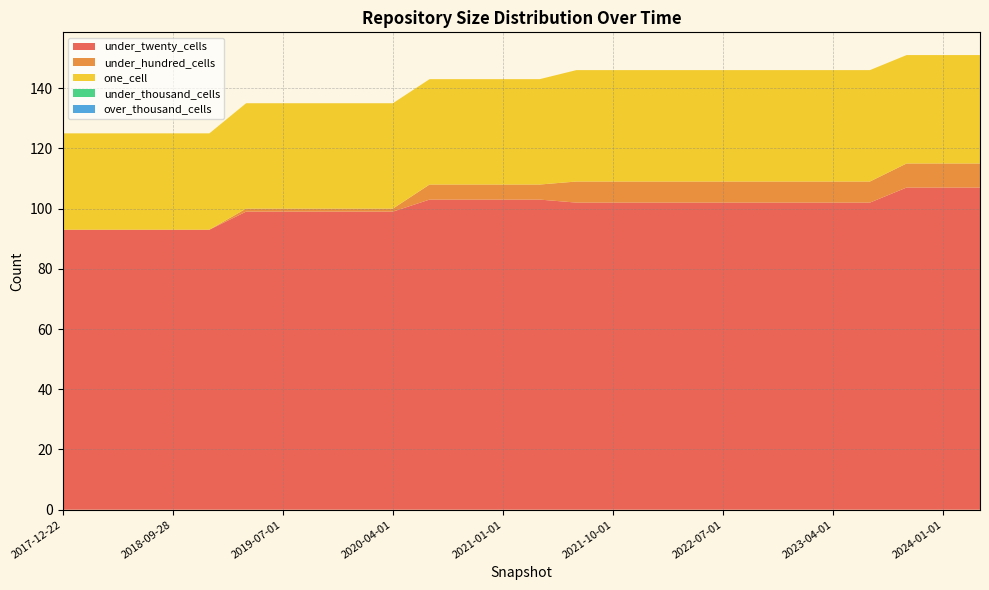

Reading left to right, transcribe all the data shown in this chart.

under_twenty_cells: 93	93	93	93	93	99	99	99	99	99	103	103	103	103	102	102	102	102	102	102	102	102	102	107	107	107
under_hundred_cells: 0	0	0	0	0	1	1	1	1	1	5	5	5	5	7	7	7	7	7	7	7	7	7	8	8	8
one_cell: 32	32	32	32	32	35	35	35	35	35	35	35	35	35	37	37	37	37	37	37	37	37	37	36	36	36
under_thousand_cells: 0	0	0	0	0	0	0	0	0	0	0	0	0	0	0	0	0	0	0	0	0	0	0	0	0	0
over_thousand_cells: 0	0	0	0	0	0	0	0	0	0	0	0	0	0	0	0	0	0	0	0	0	0	0	0	0	0